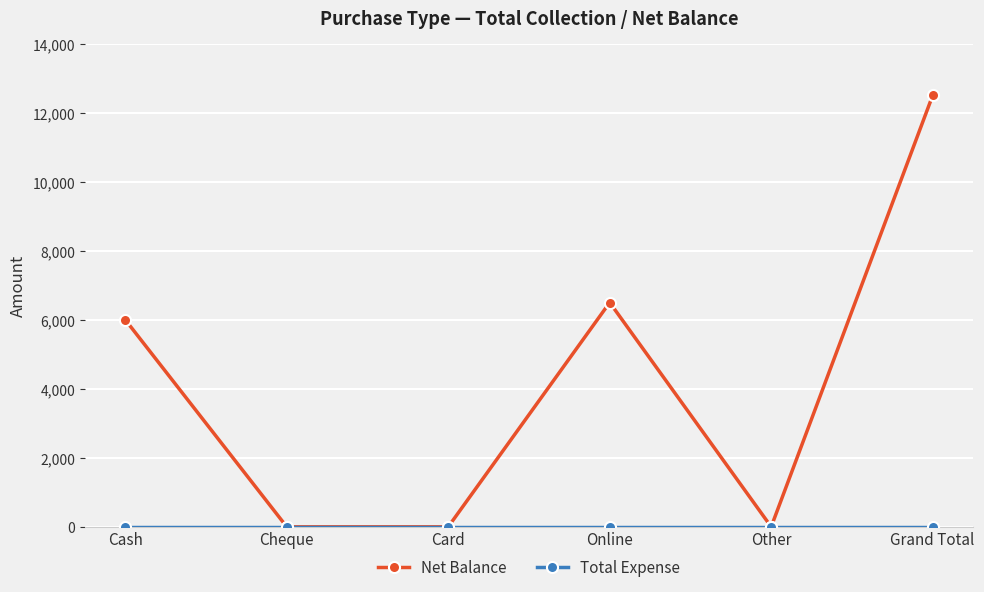

Where is the first local maximum for Net Balance?

Online